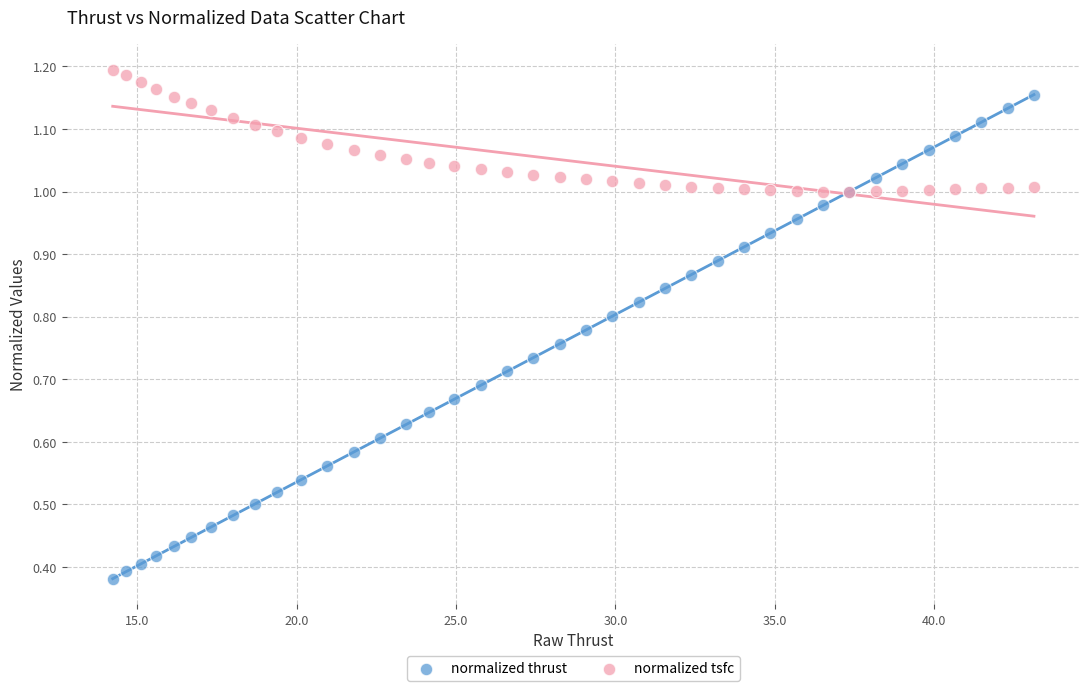

Which series contains the highest Y value?

normalized tsfc